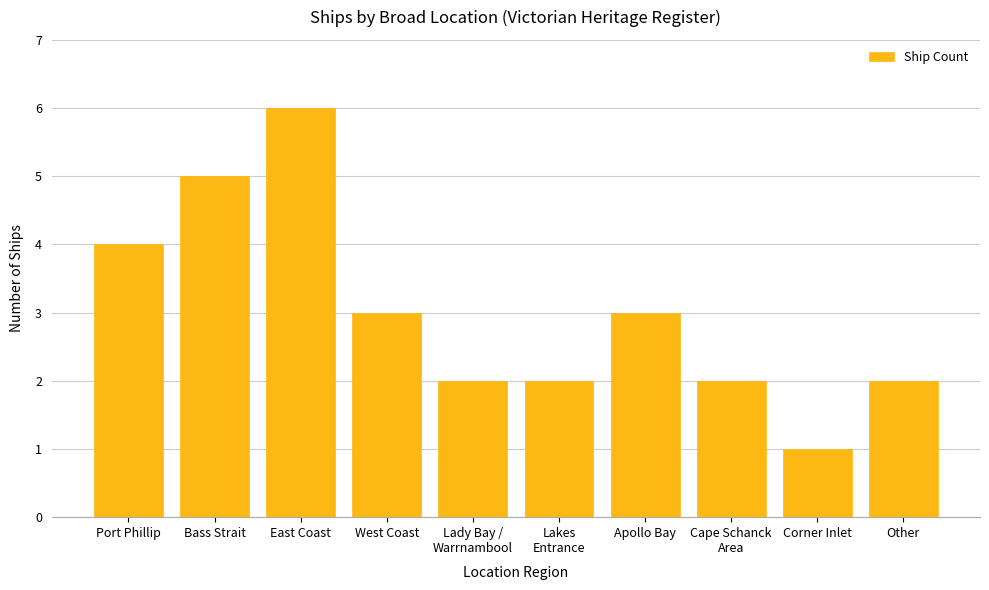

Reading left to right, what are all the values shown in this chart?

4	5	6	3	2	2	3	2	1	2